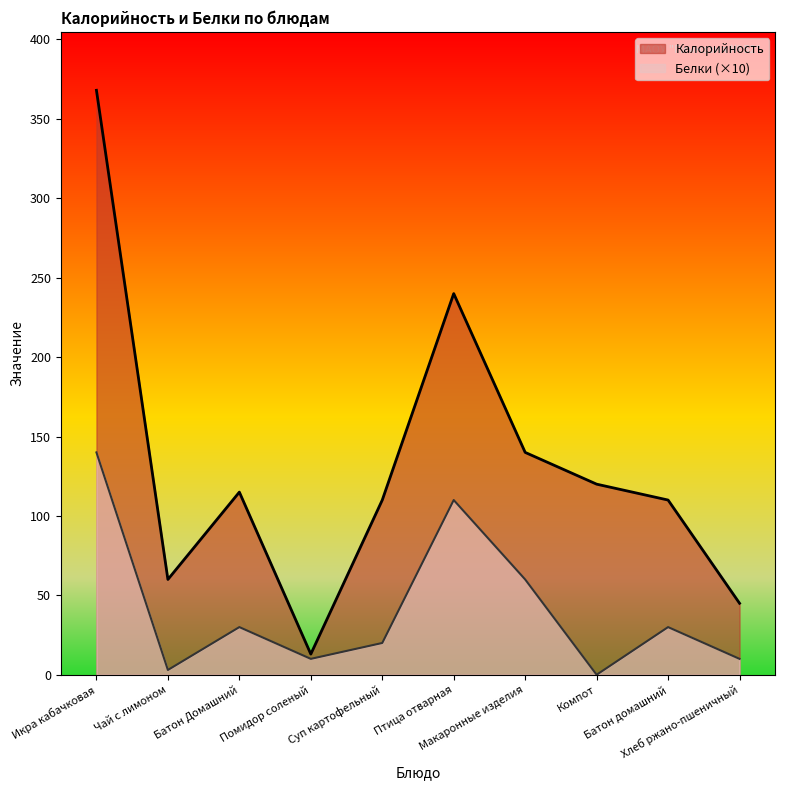

Reading left to right, extract all data points from this chart.

Калорийность: 368	60	115	13	110	240	140	120	110	45
Белки: 140	3	30	10	20	110	60	0	30	10